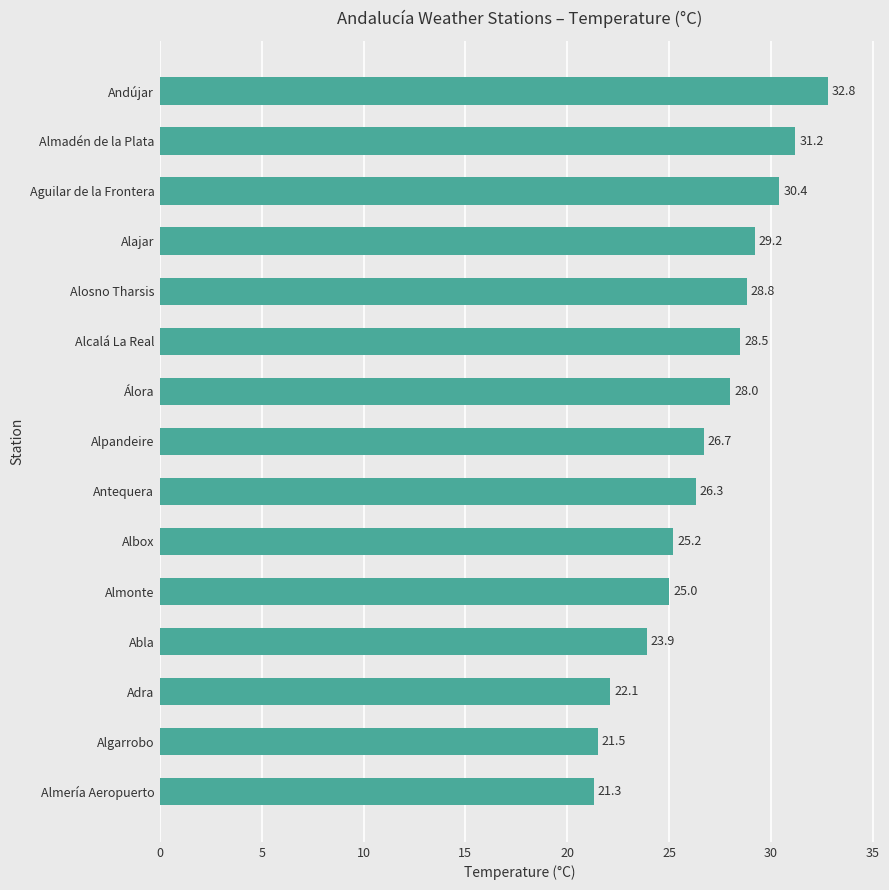

What is the change in value from Almería Aeropuerto to Algarrobo?

+0.2